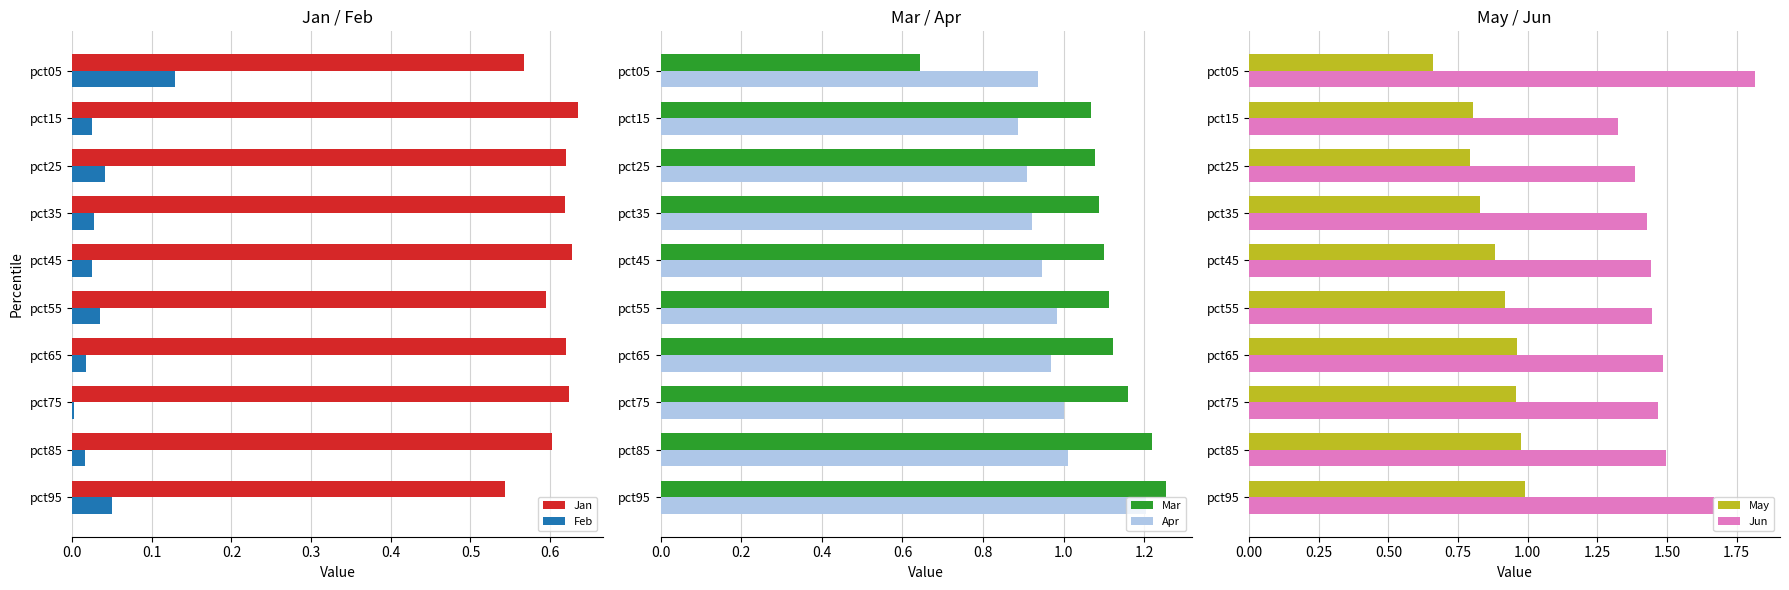

What is the difference between the second highest and second lowest values in the Jan series?

0.1